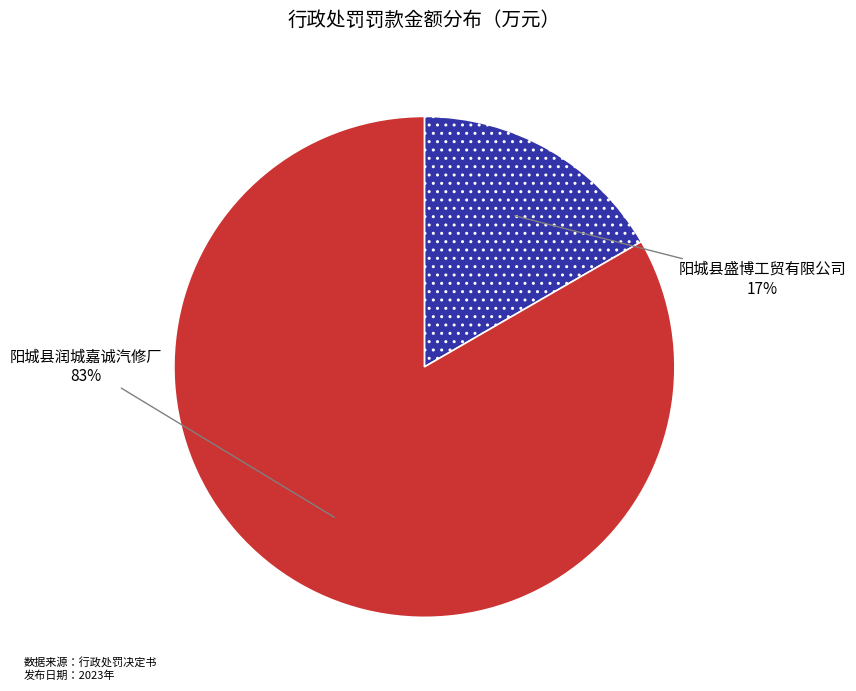

Approximately how many times larger is the value at 阳城县盛博工贸有限公司 compared to 阳城县润城嘉诚汽修厂?

0.2